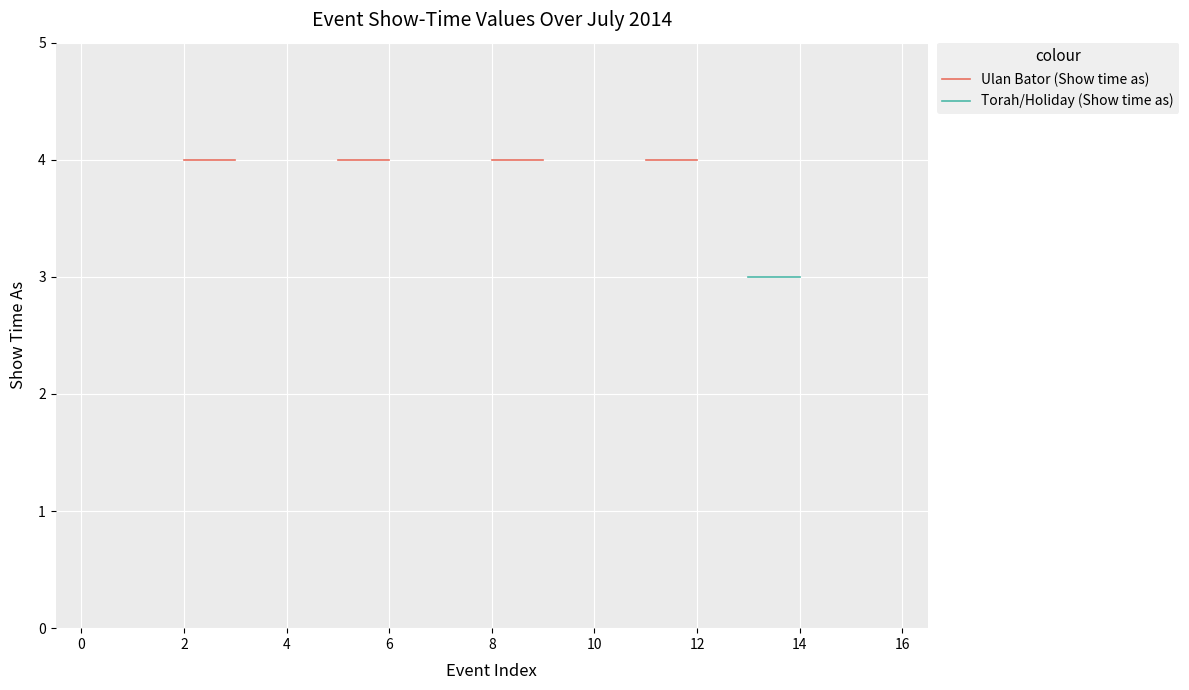

List the series in order of their overall mean, highest first.

Ulan Bator (Show time as), Torah/Holiday (Show time as)